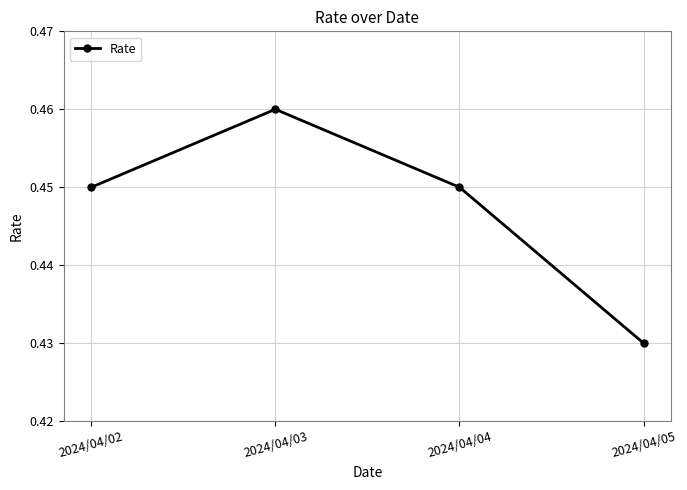

At which category does the data reach its first local peak?

2024/04/03